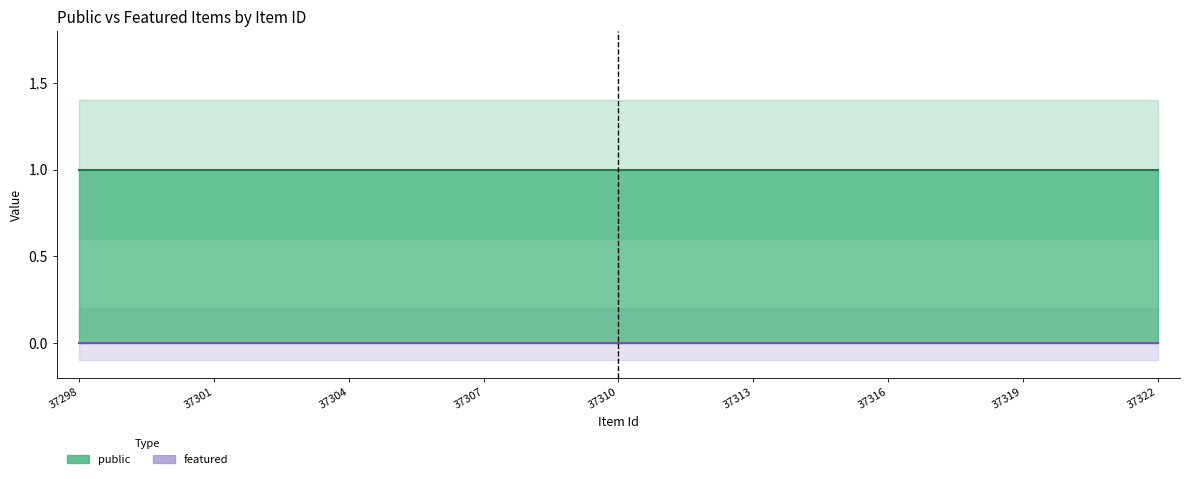

Which series has the largest total across all categories?

public